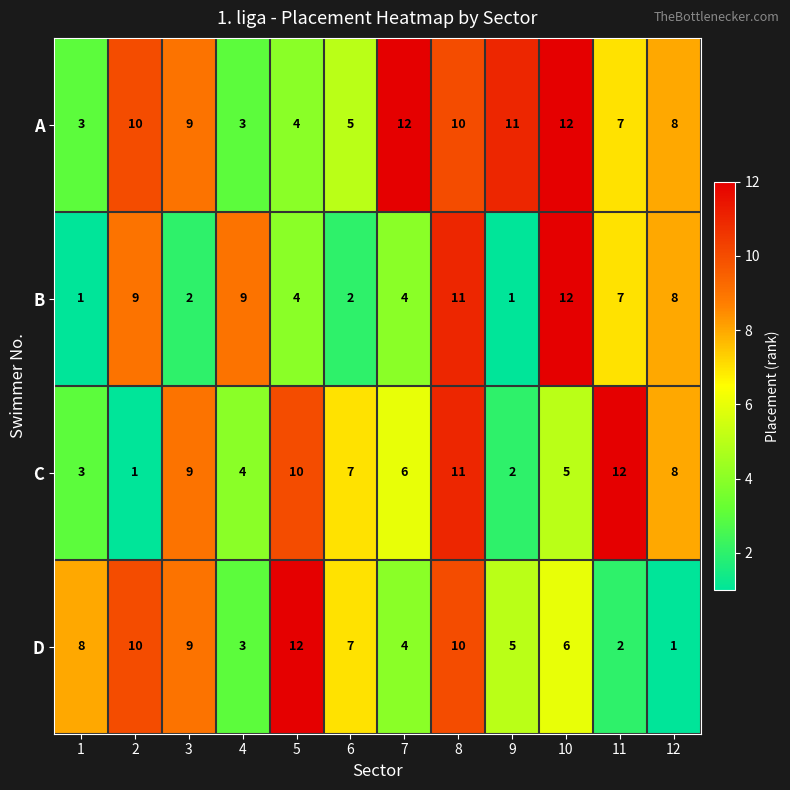

Count the number of categories in the chart.

12